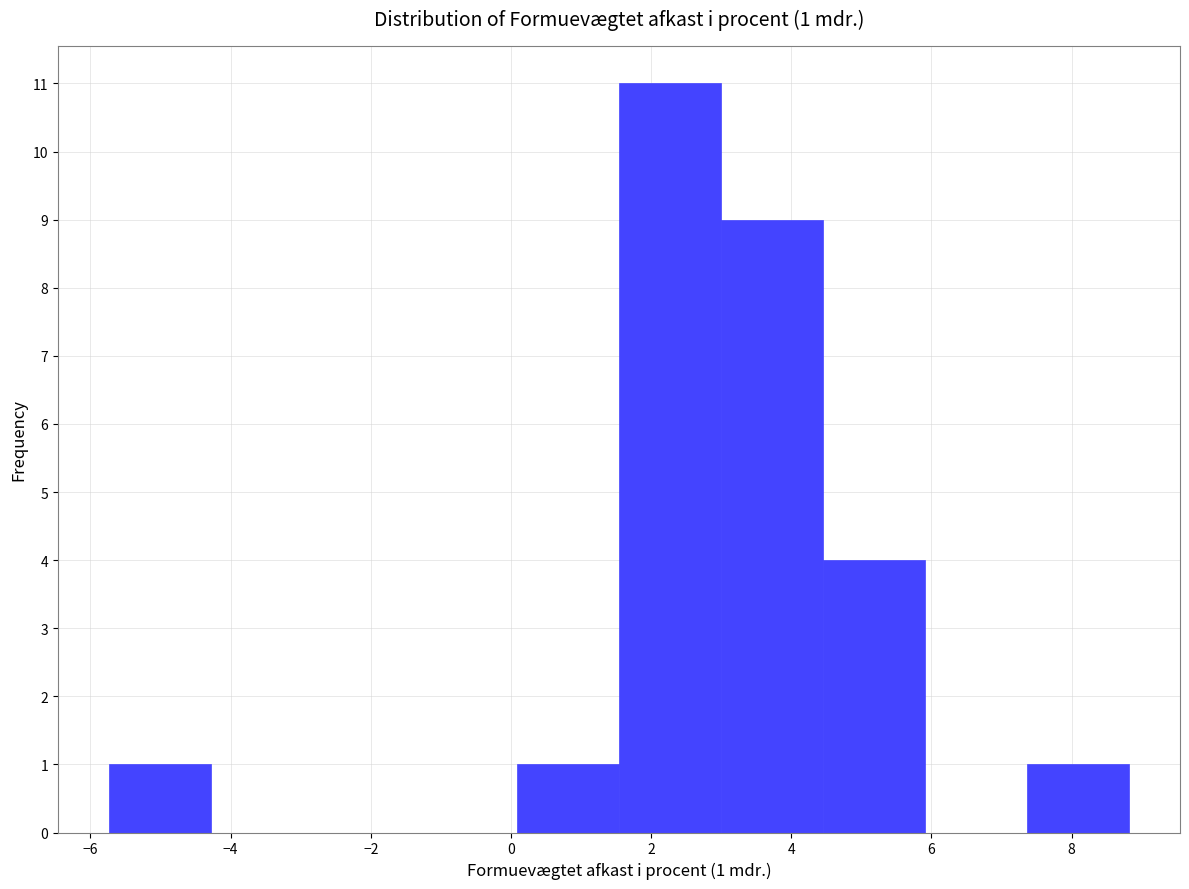

Which range on the x-axis has the tallest bar?

1.6 to 3.0